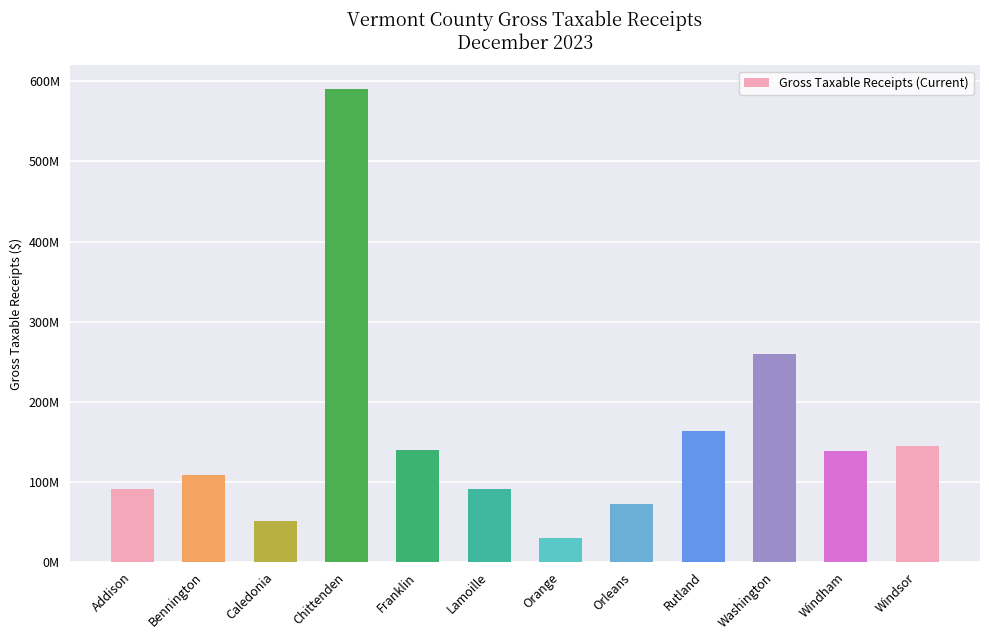

True or false: the data shows 108944713.9 at Bennington.

True